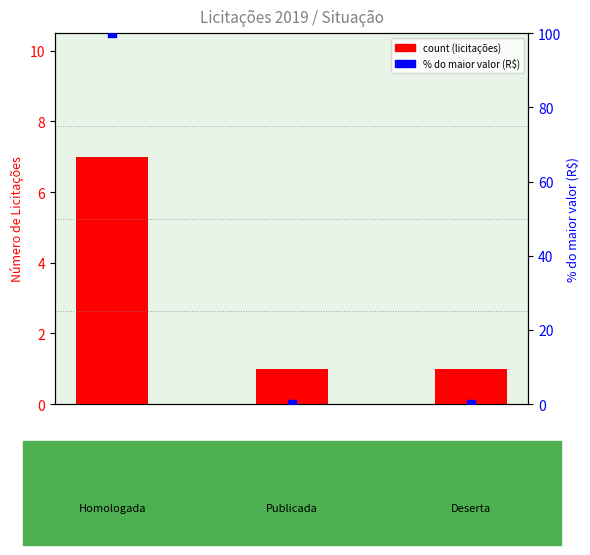

What are all the series names shown in the legend?

count (licitações), % do maior valor